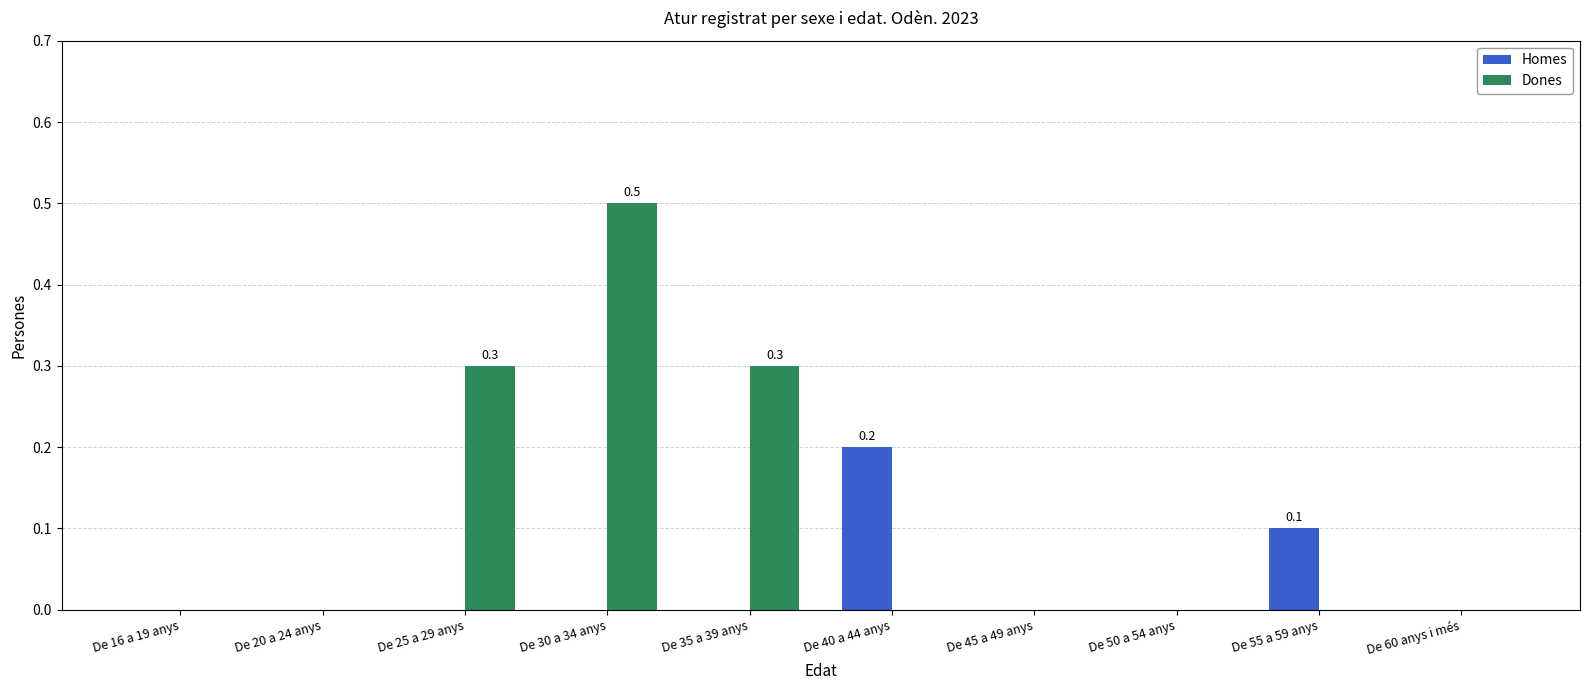

True or false: Dones has a value of -0.3 at De 50 a 54 anys.

False